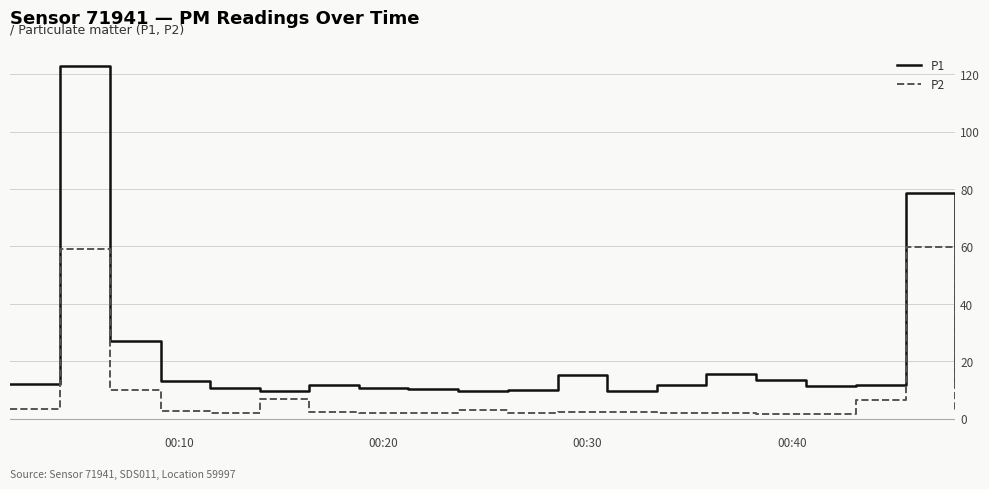

What is the maximum value for P1?

123.0